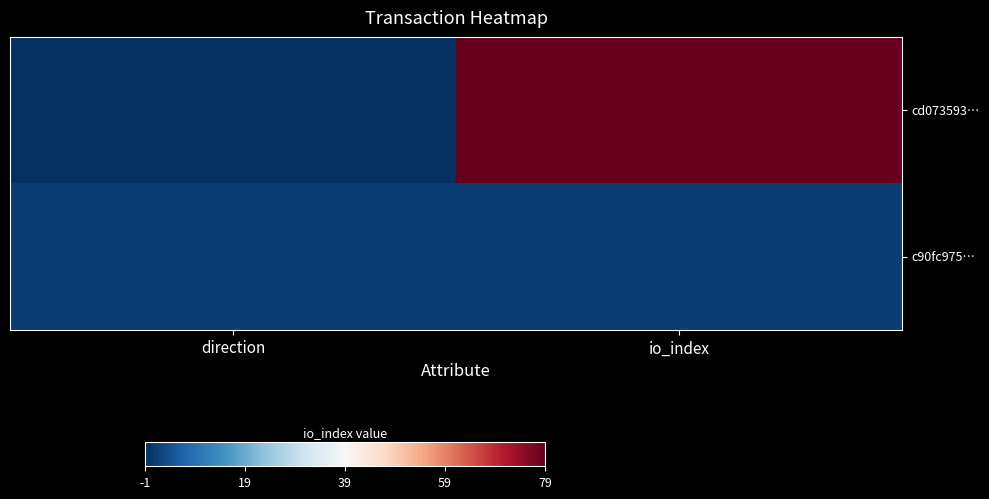

At which category does the chart reach its peak across all series?

io_index